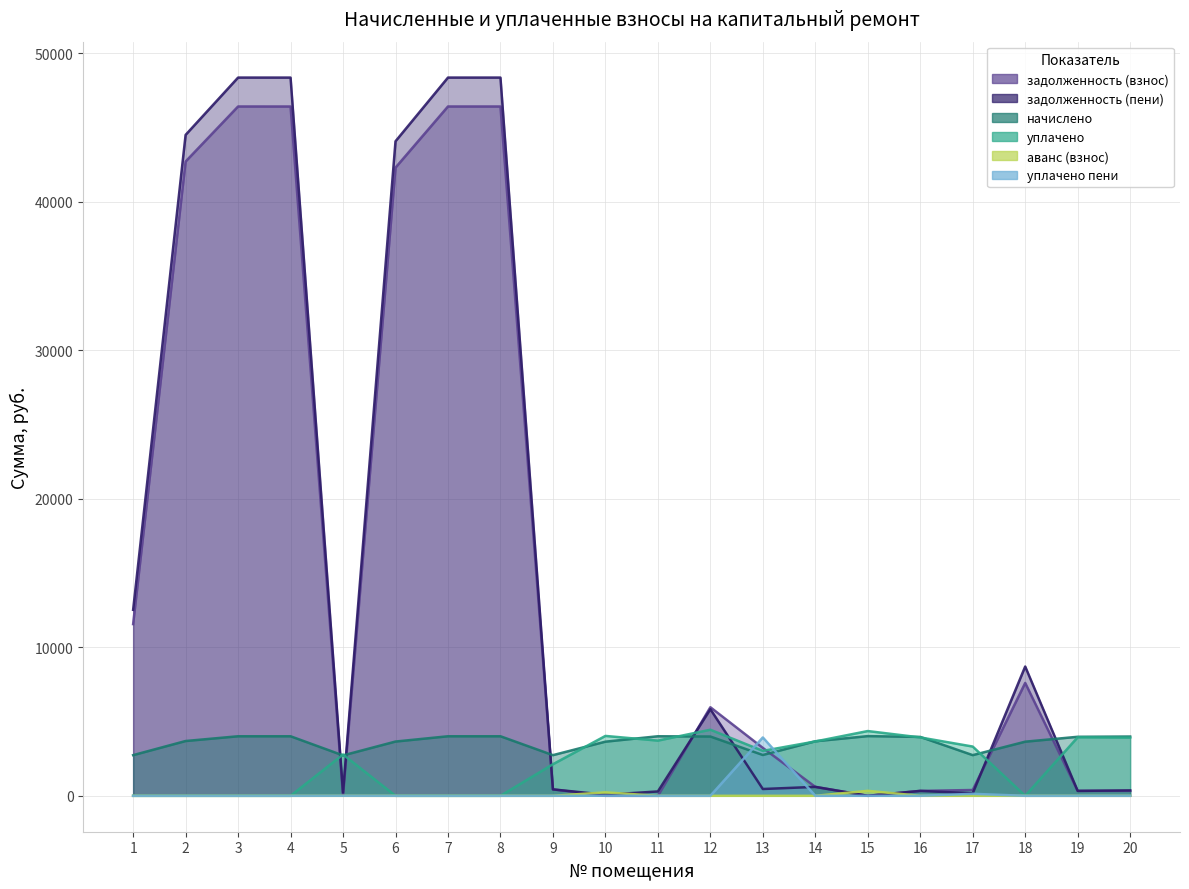

Is it true that уплачено пени equals 2.8 at 5?

True